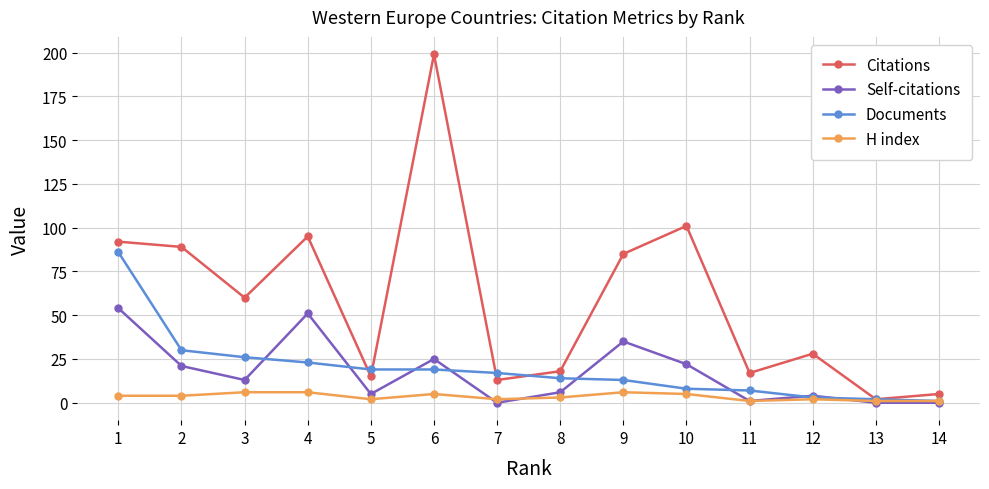

What is the maximum value shown in the chart?

199